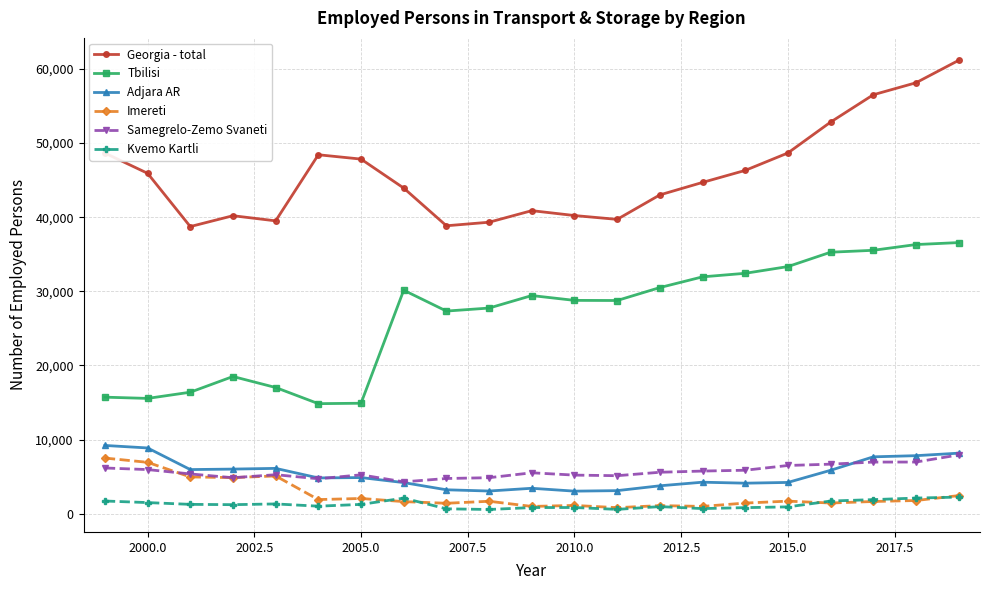

What is the value of the Kvemo Kartli point at the 20th from the left?

2106.2